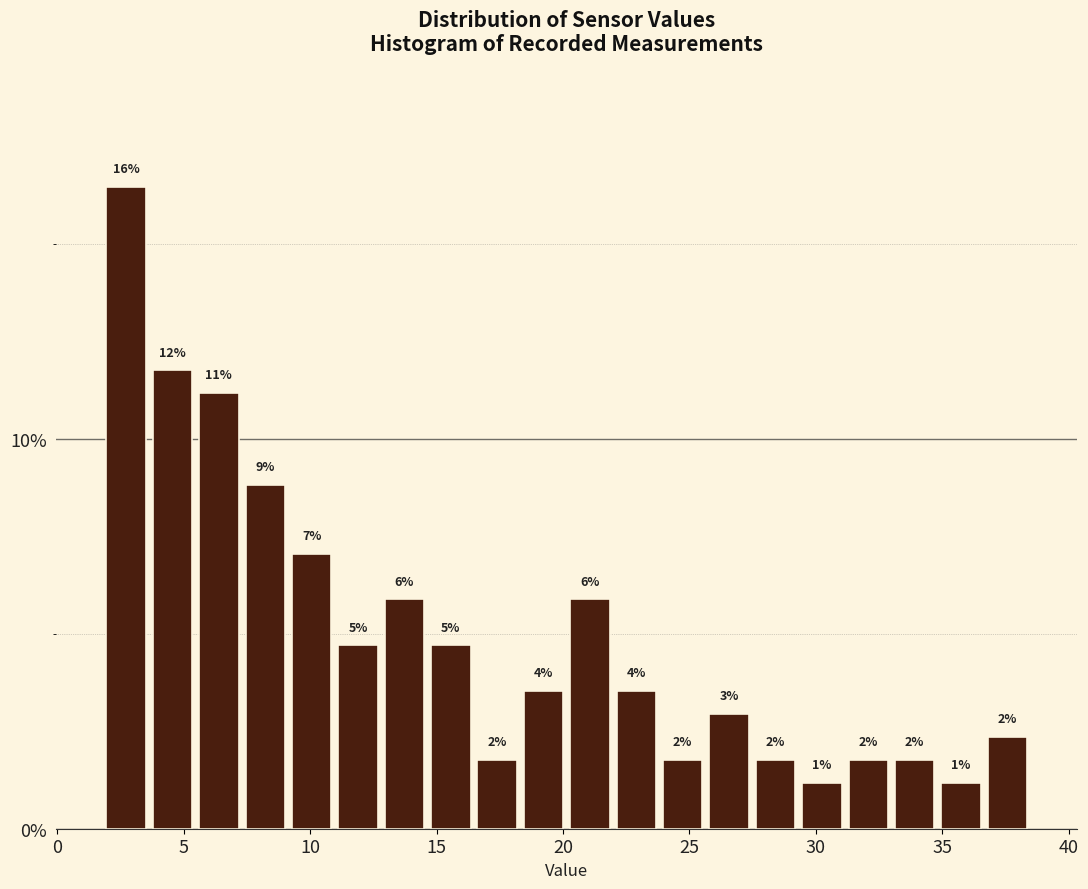

Around what value on the x-axis is the tallest bar? Give the approximate position of its centre, as read against the axis.

2.5